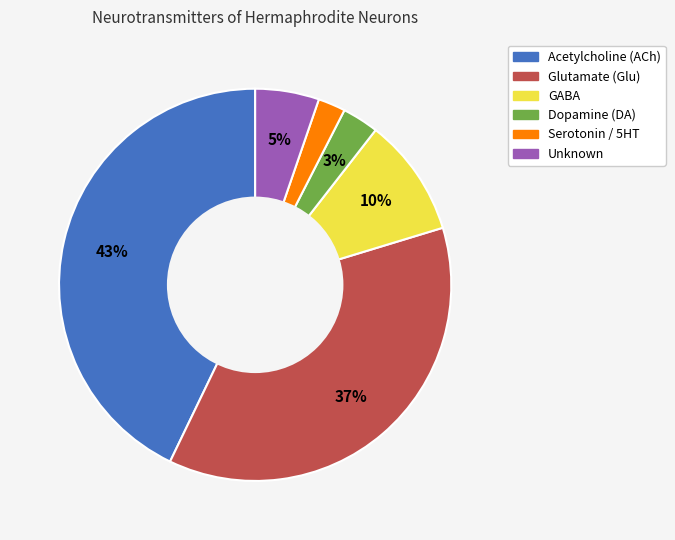

To the nearest percent, what portion does Unknown represent?

5%